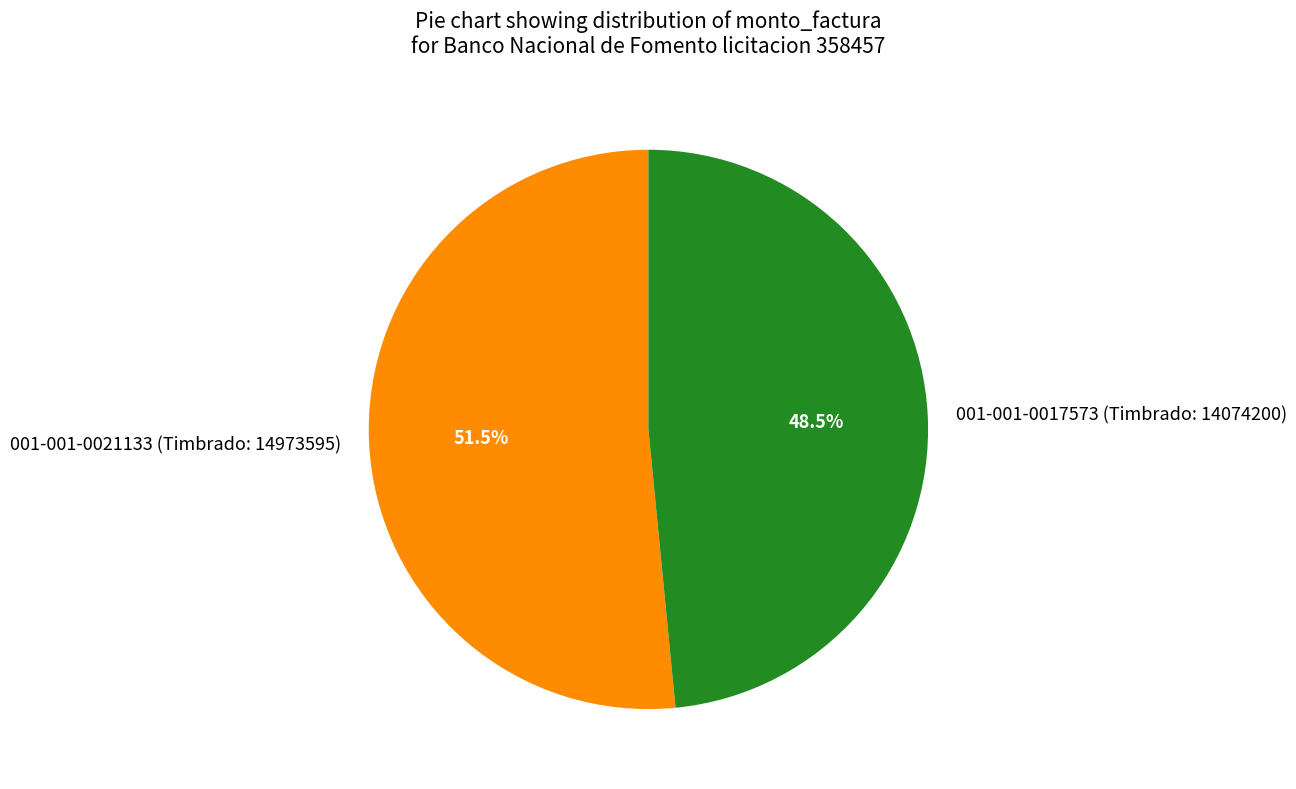

To the nearest percent, what is the combined percentage of 001-001-0017573 (Timbrado: 14074200) and 001-001-0021133 (Timbrado: 14973595)?

100%